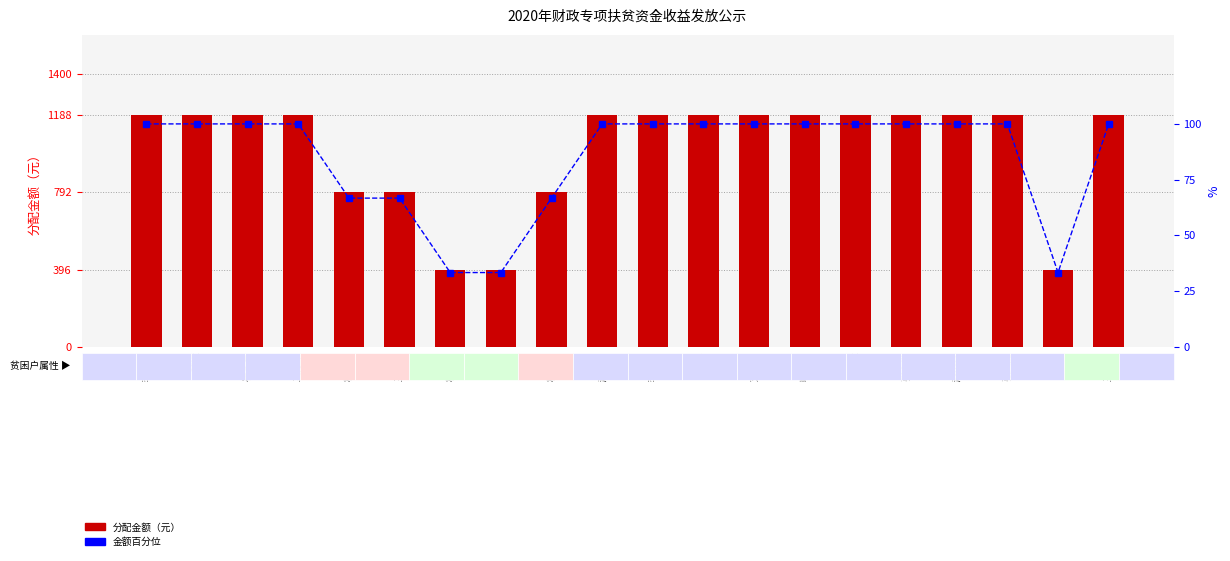

What is the approximate value of 百分位（金额比例%） at 赵锁明?

100.0